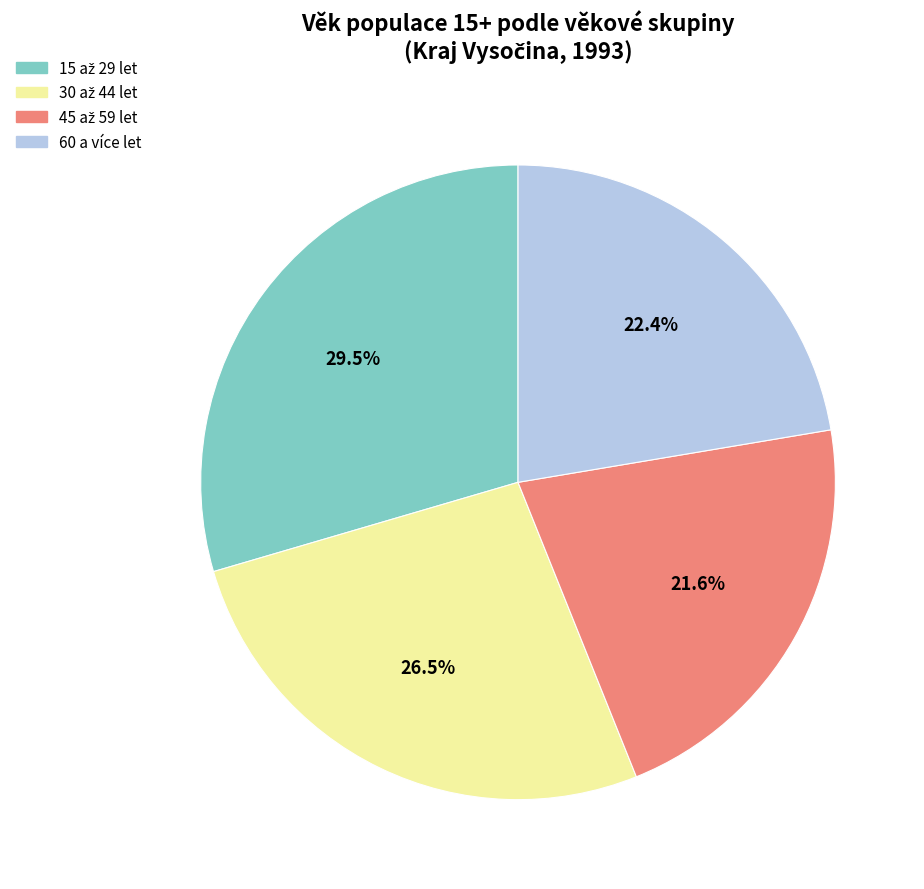

Does 60 a více let account for over 50% of the chart?

No